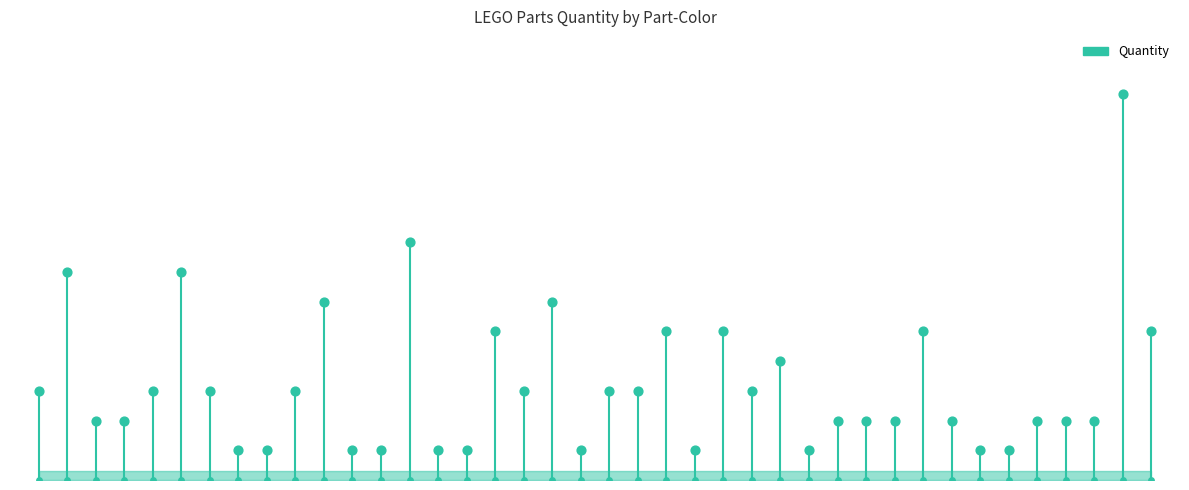

Approximately how many times larger is the value at 19 compared to 38?

0.1